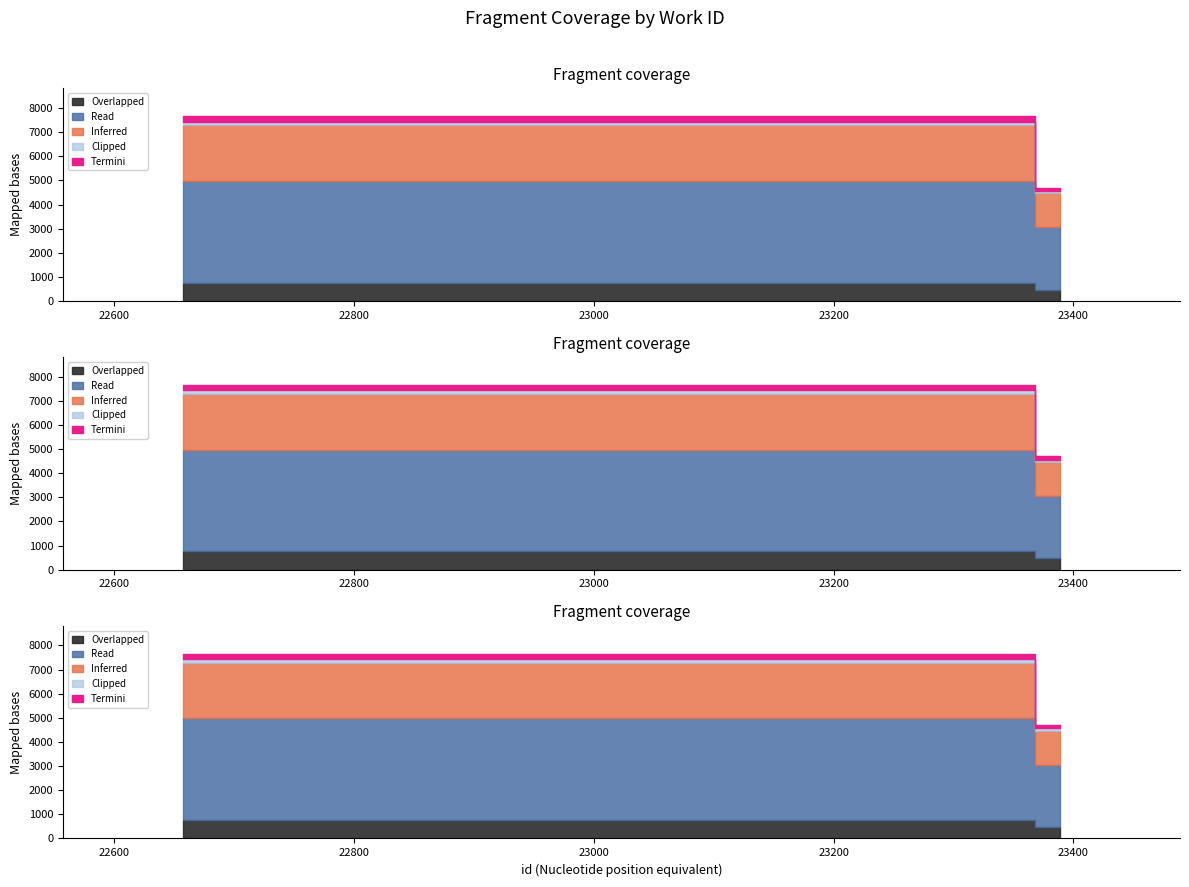

What is the value of the 1st point from the left?

7667